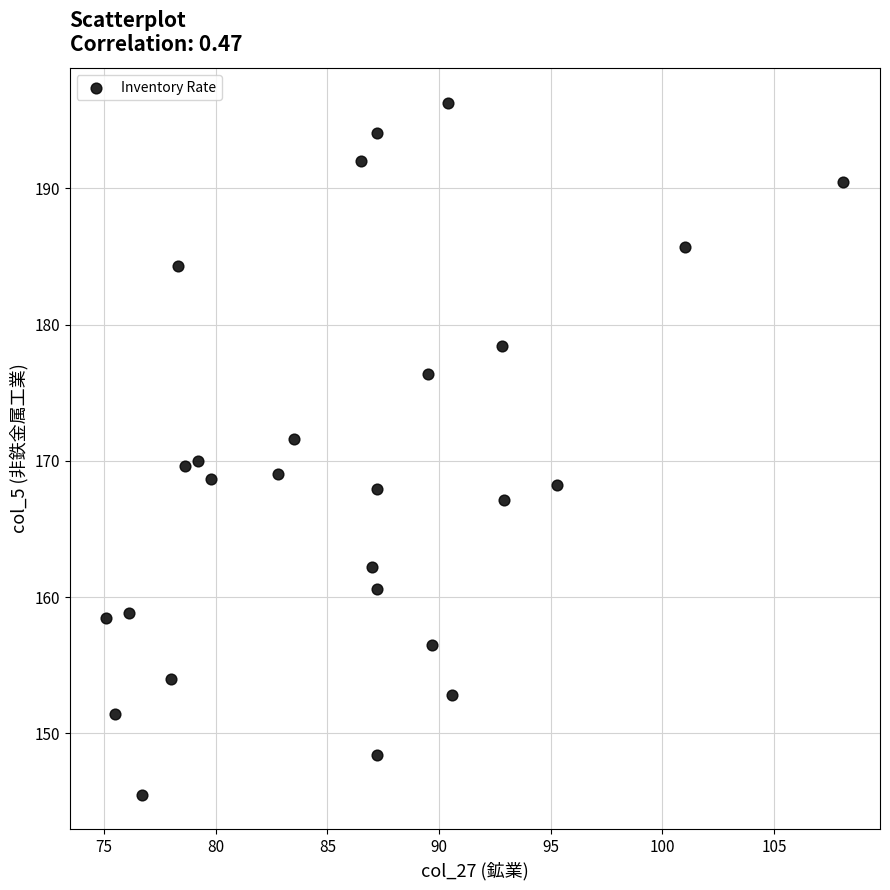

What is the range of Y values (max minus min)?

50.8